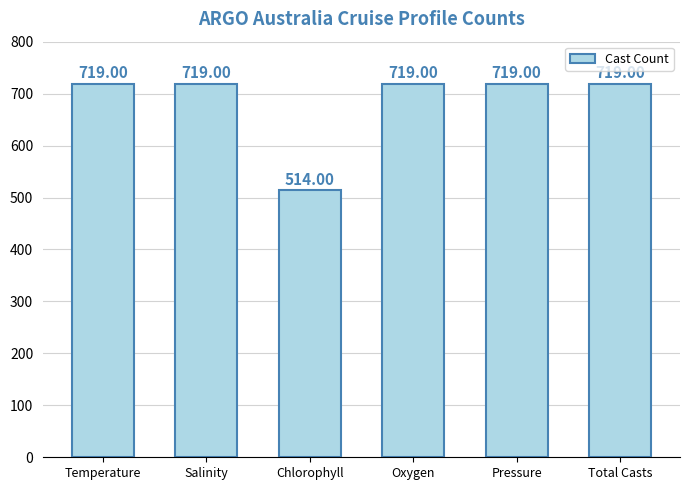

Reading left to right, extract all data points from this chart.

719	719	514	719	719	719